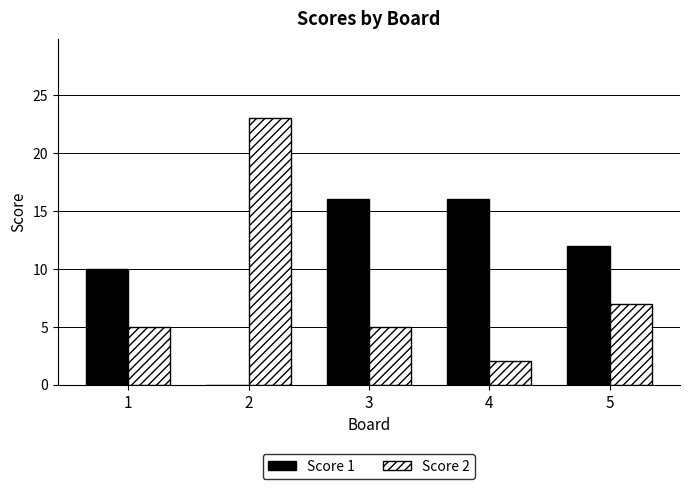

How many categories are shown in the chart?

5